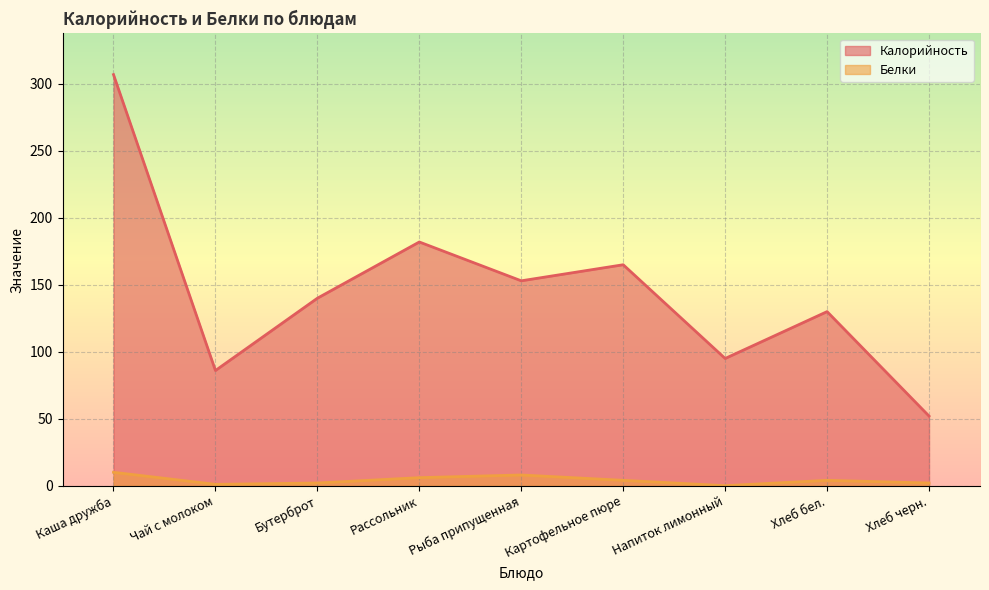

Rank the categories by Калорийность value from lowest to highest.

Хлеб черн., Чай с молоком, Напиток лимонный, Хлеб бел., Бутерброт, Рыба припущенная, Картофельное пюре, Рассольник, Каша дружба